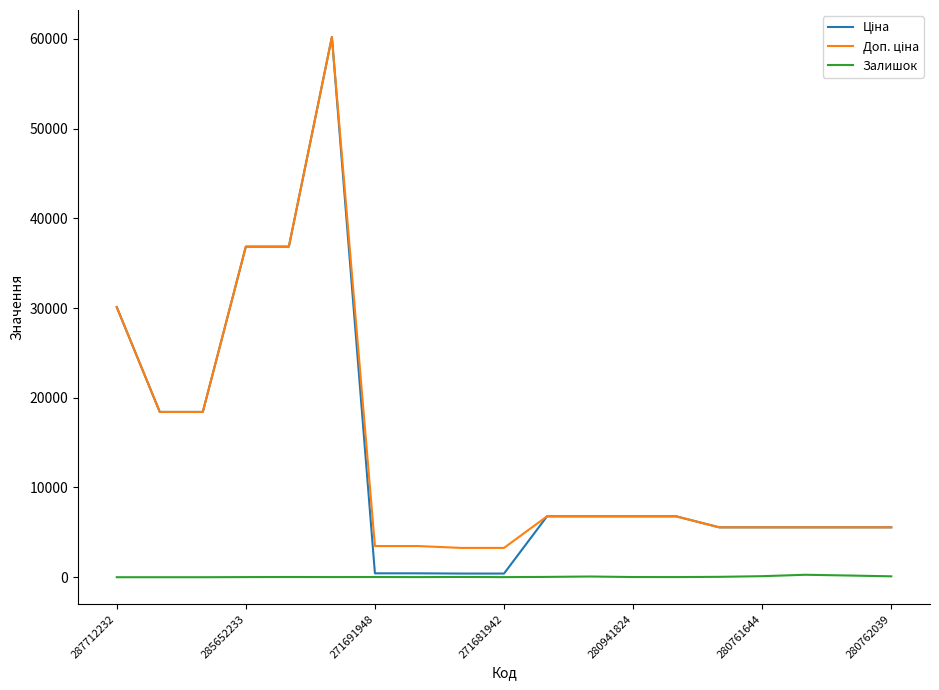

What is the maximum value shown in the chart?

60205.6